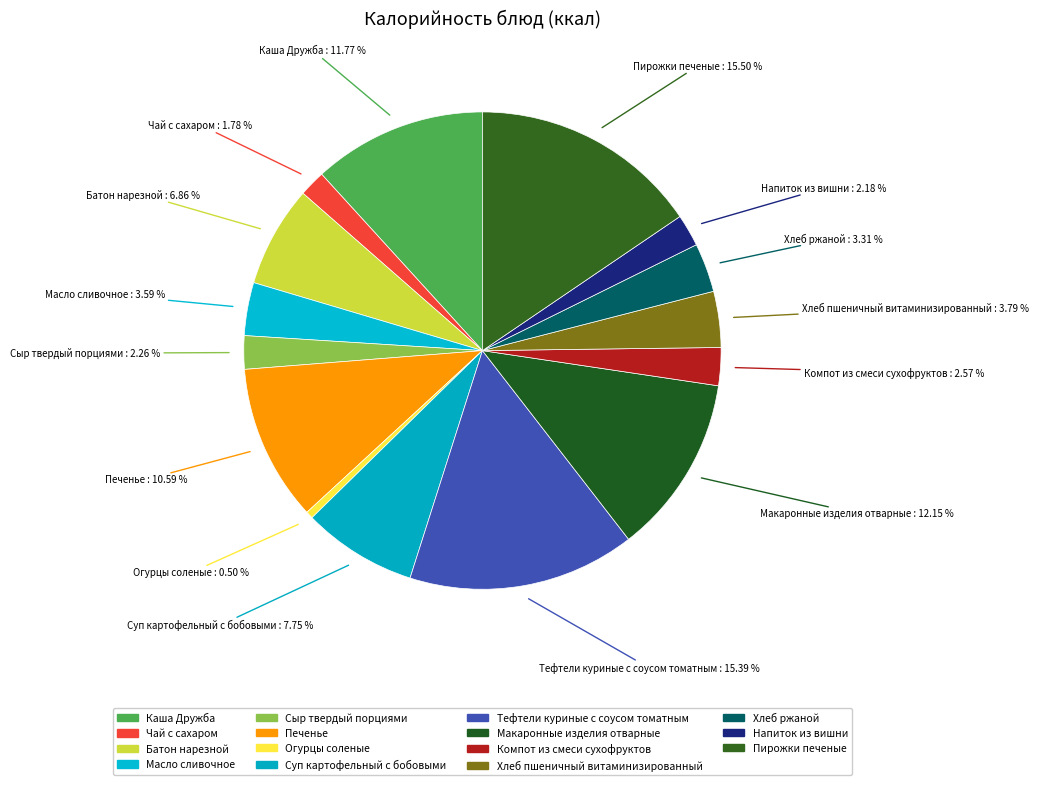

To the nearest percent, what is the average slice percentage?

7%